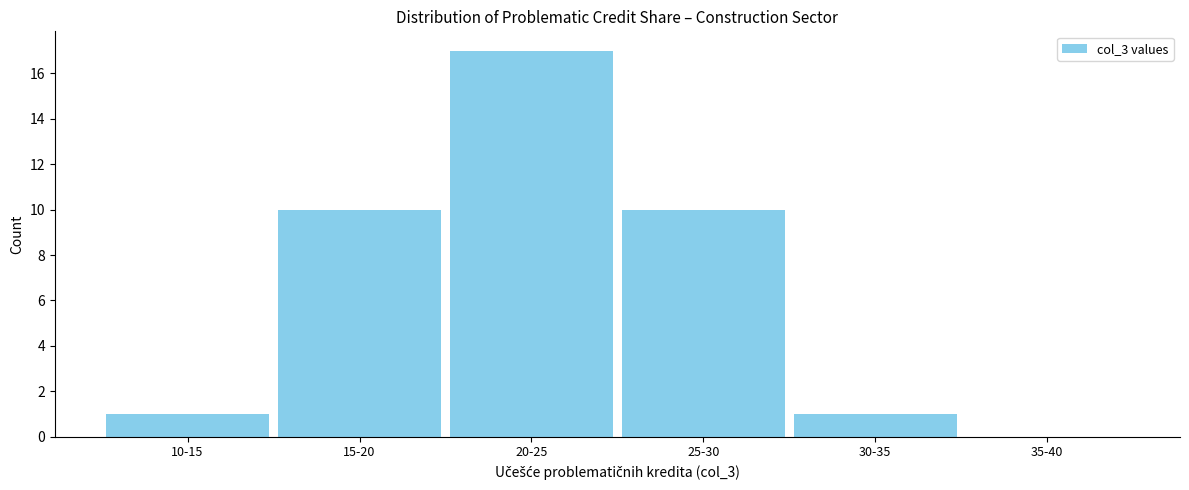

Reading left to right, list all the values displayed in this chart.

10-15=1	15-20=10	20-25=17	25-30=10	30-35=1	35-40=0